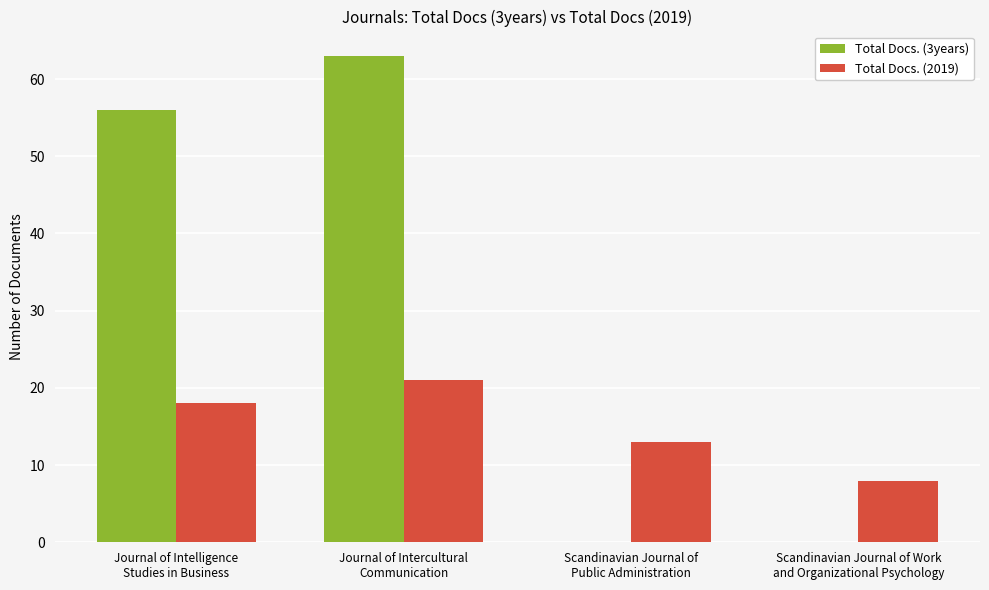

Is it true that Total Docs. (2019) equals 13 at Scandinavian Journal of
Public Administration?

True